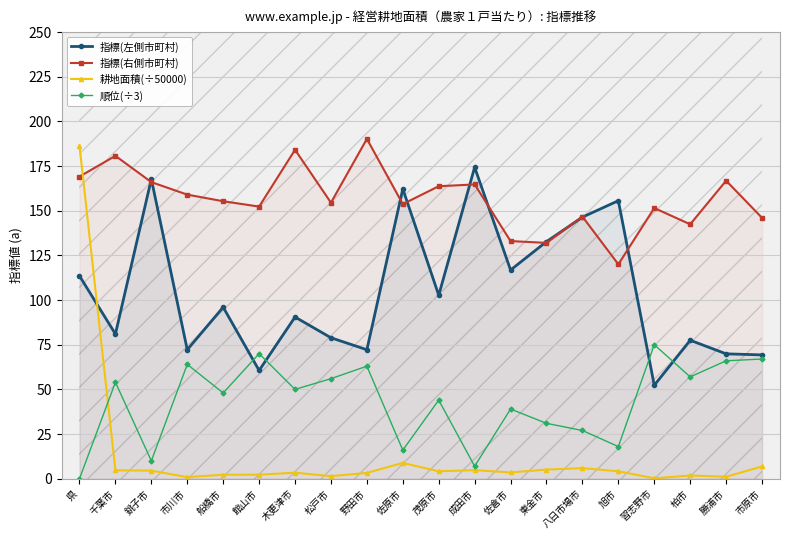

Which has a higher value, 木更津市 or 県?

県